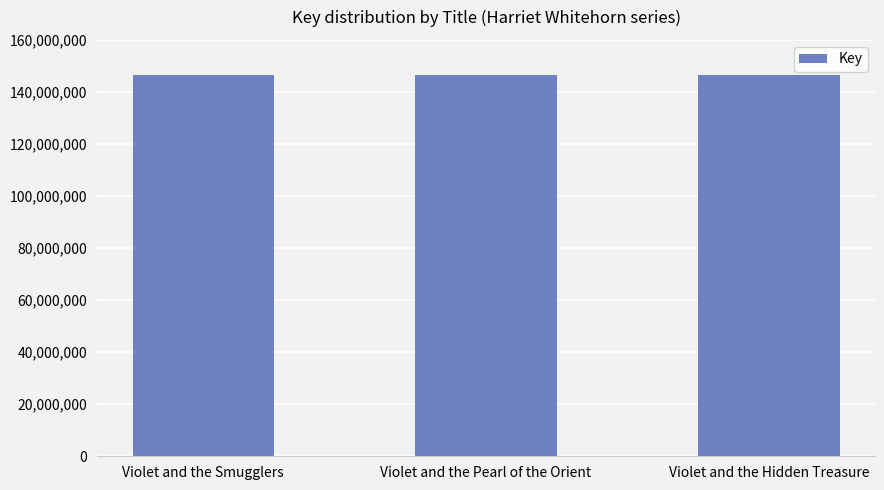

The value at Violet and the Pearl of the Orient is 146410772. True or false?

True